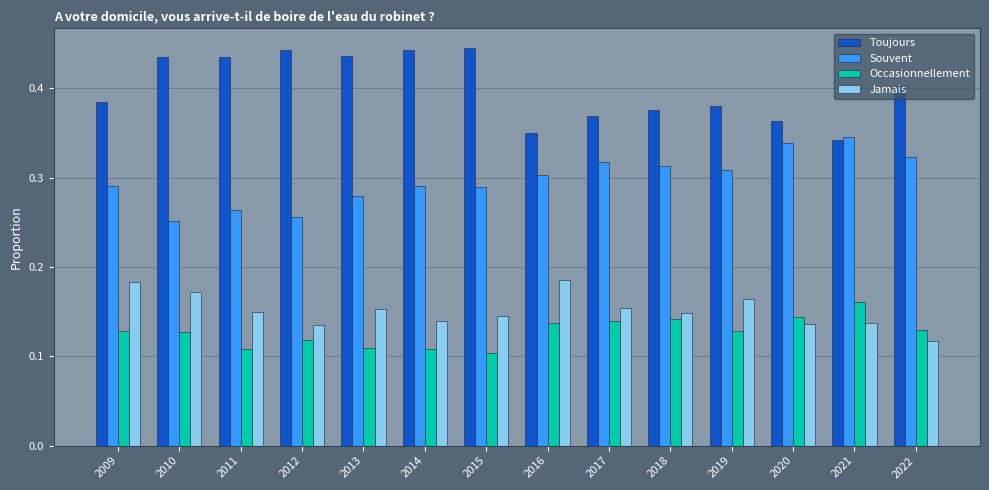

Between 2013 and 2016, which series saw the biggest shift?

Toujours